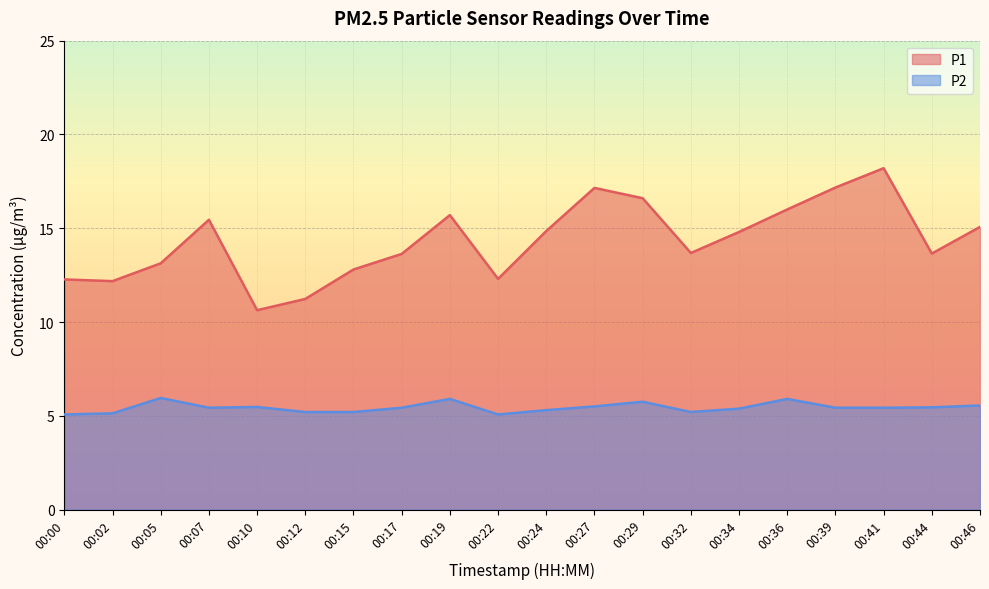

True or false: P2 and P1 cross at least once.

False